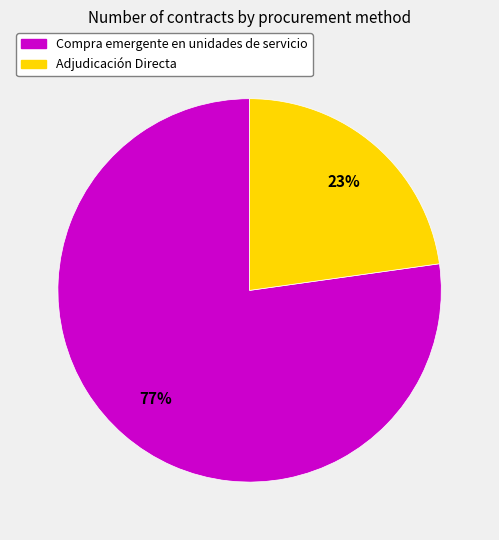

Does Adjudicación Directa account for over 50% of the chart?

No